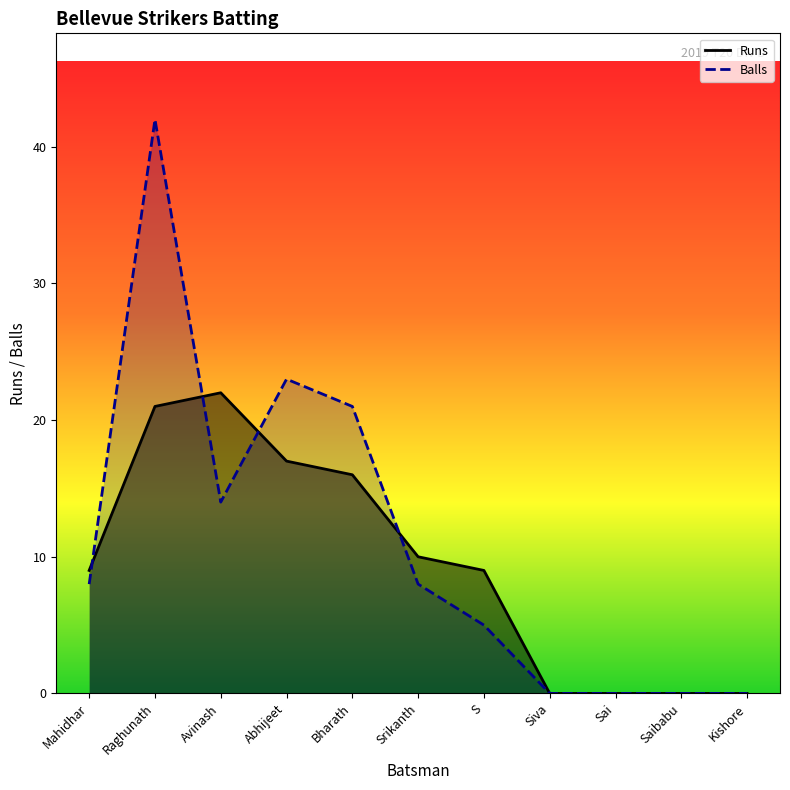

True or false: Runs and Balls intersect in this chart.

True